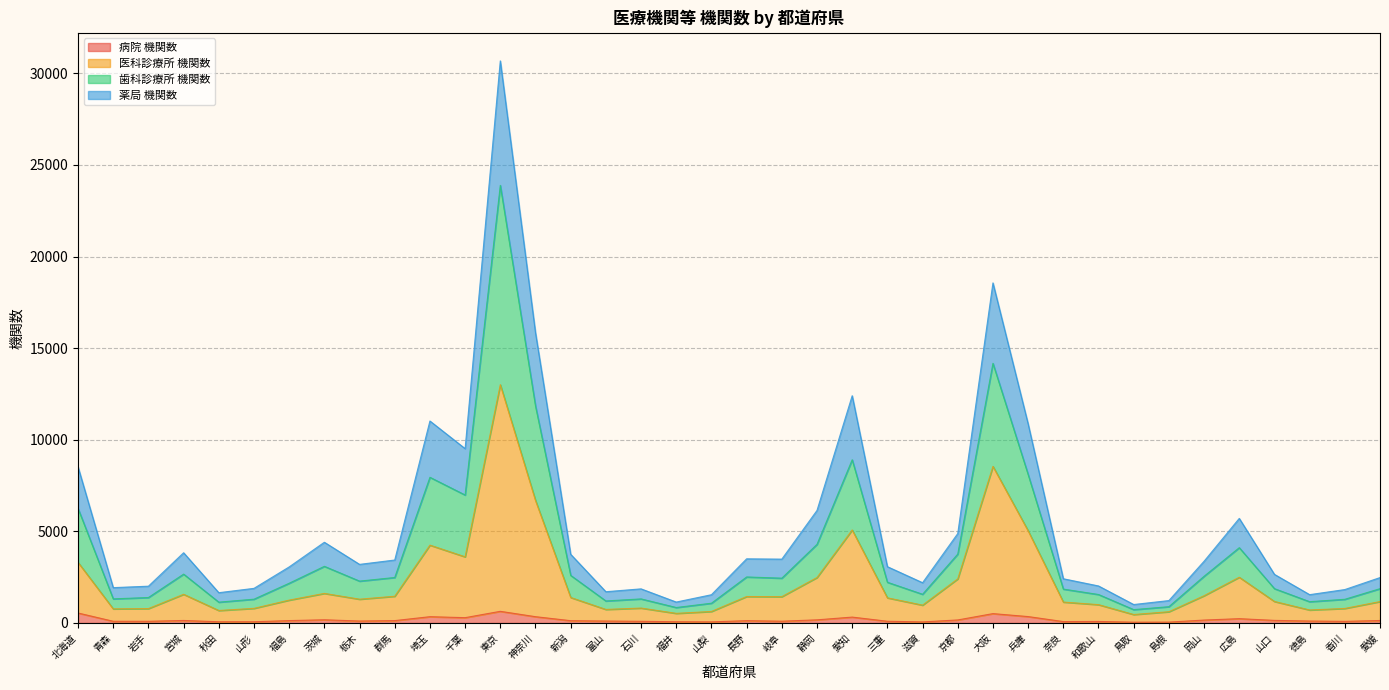

At which category is the sum across all series the highest?

東京